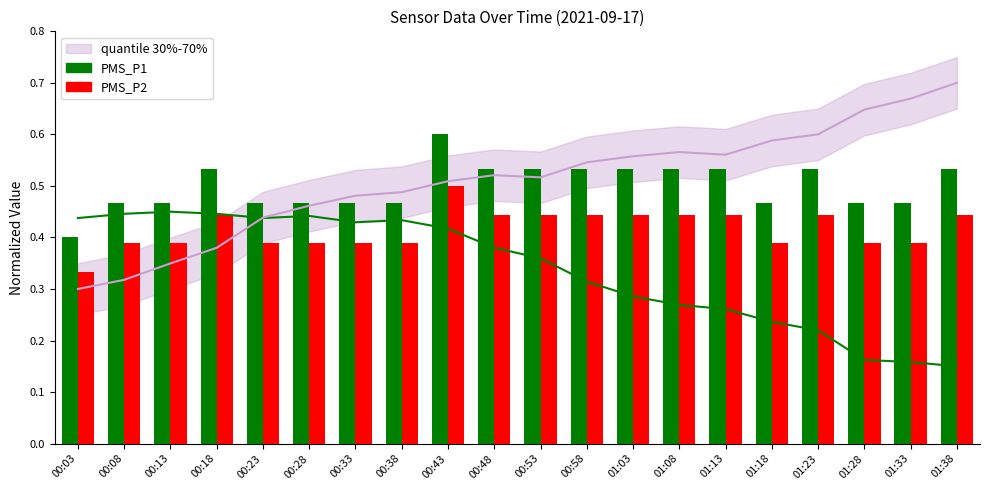

Is the value of PMS_P1 at 00:38 greater than the value of PMS_P2 at 01:28?

Yes